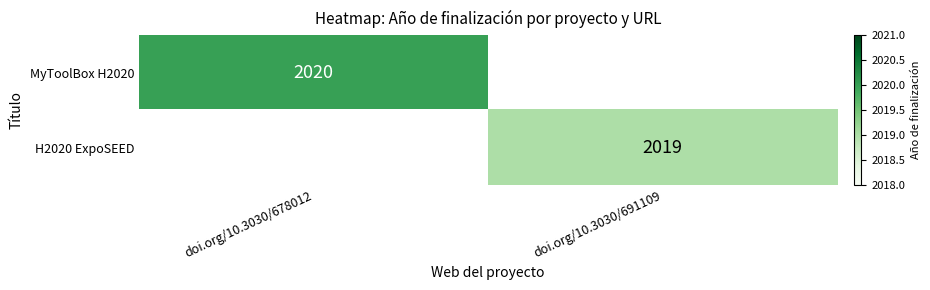

The value of H2020 ExpoSEED at doi.org/10.3030/691109 is 2019. True or false?

True